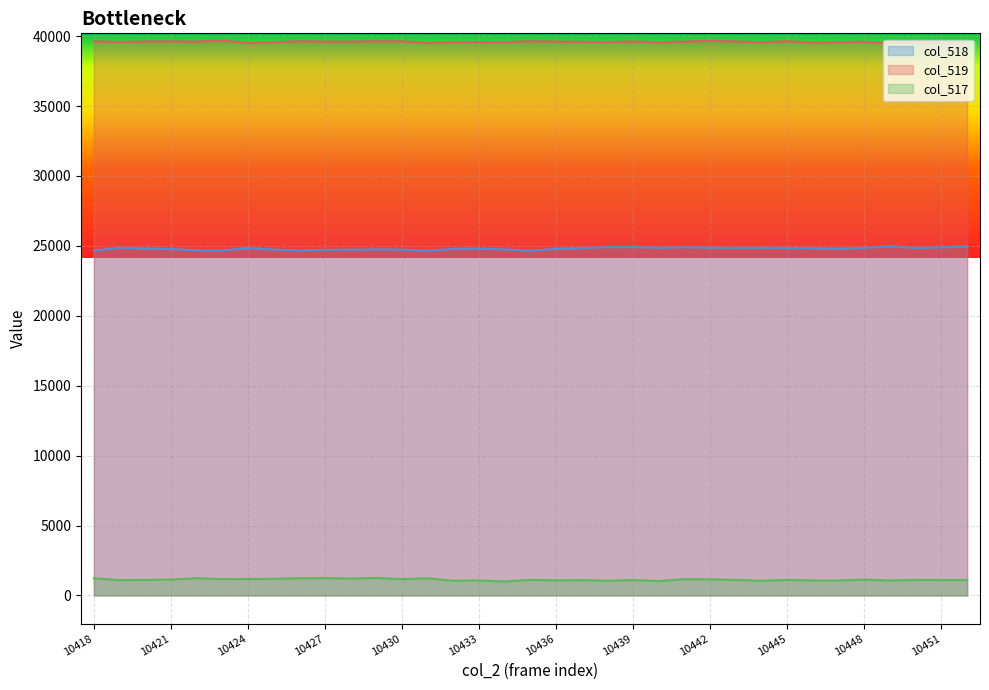

True or false: col_518 has a value of 24856 at 10448.

True